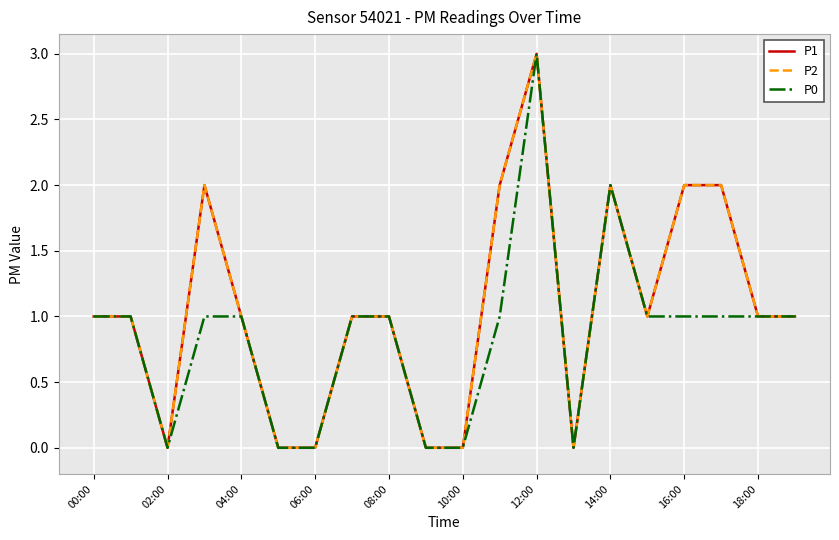

Is this an area chart (filled region under the line)?

No